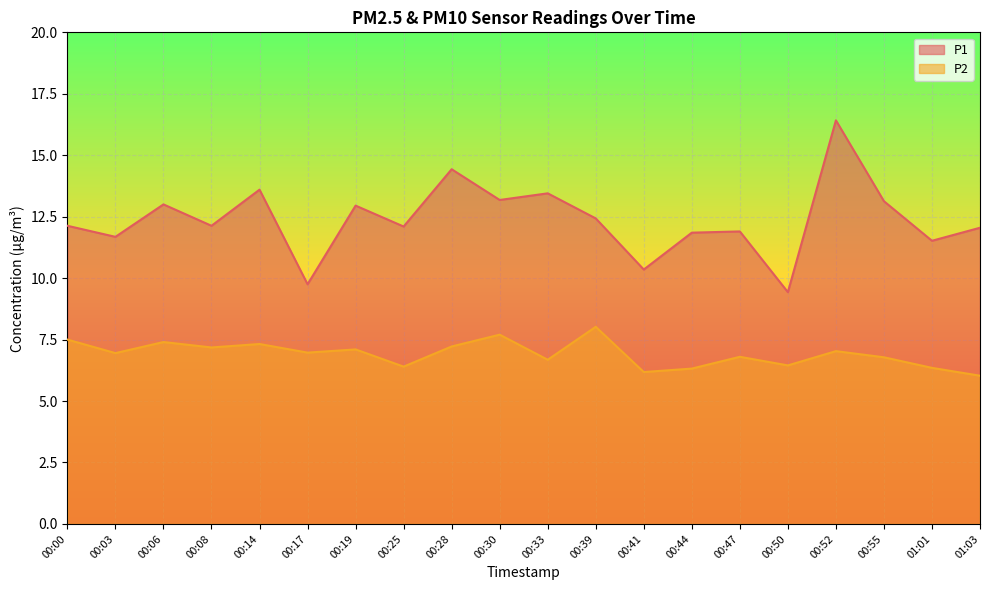

What is the sum of all P2 values?

138.4